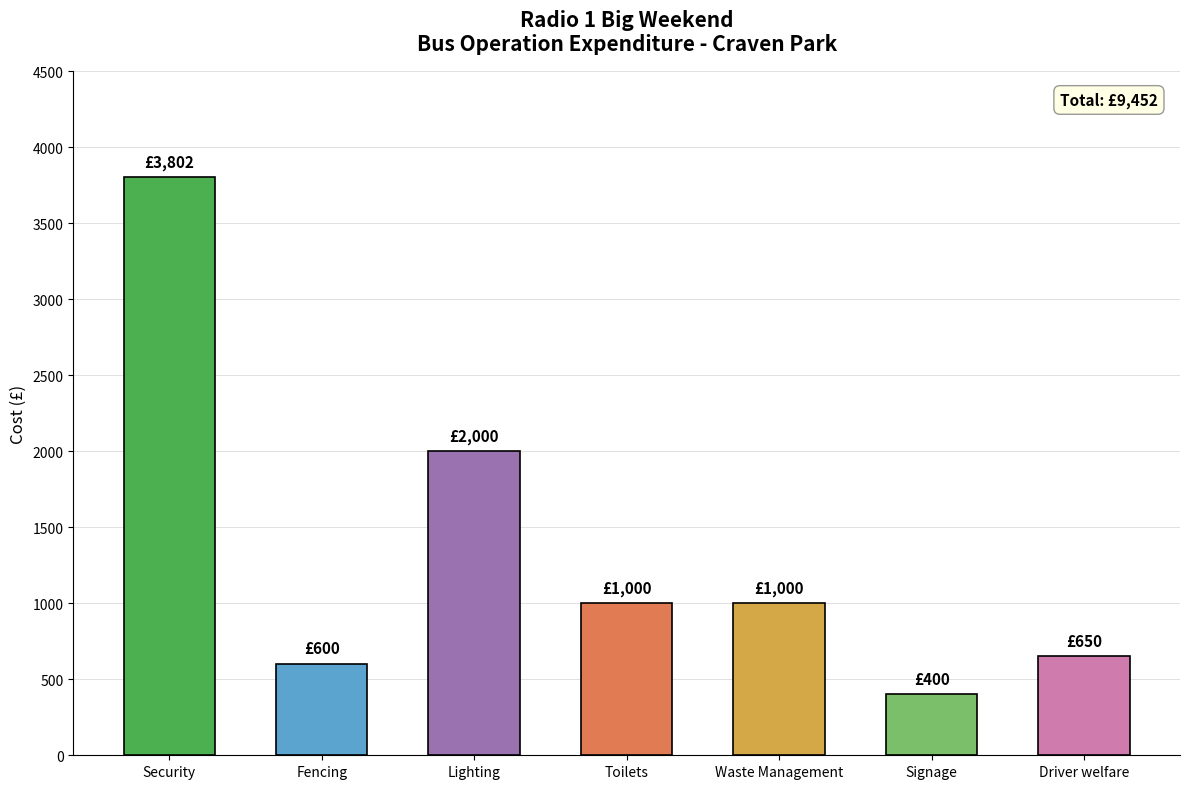

What is the greatest value displayed?

3802